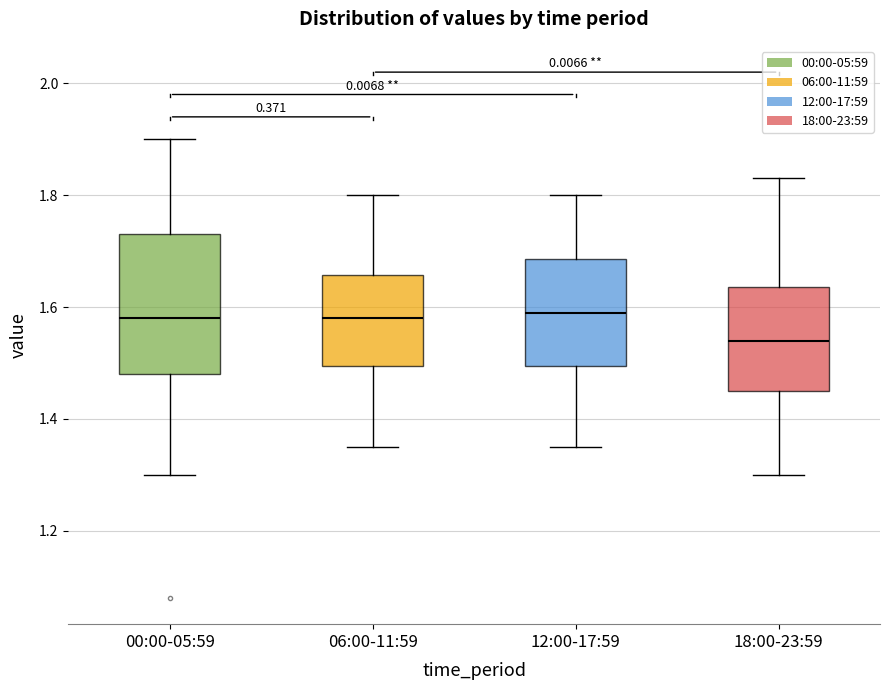

Where does the lower whisker of the box for 12:00-17:59 end on the y-axis? The values are not printed on the chart, so give them approximately, as read against the axis.

1.36